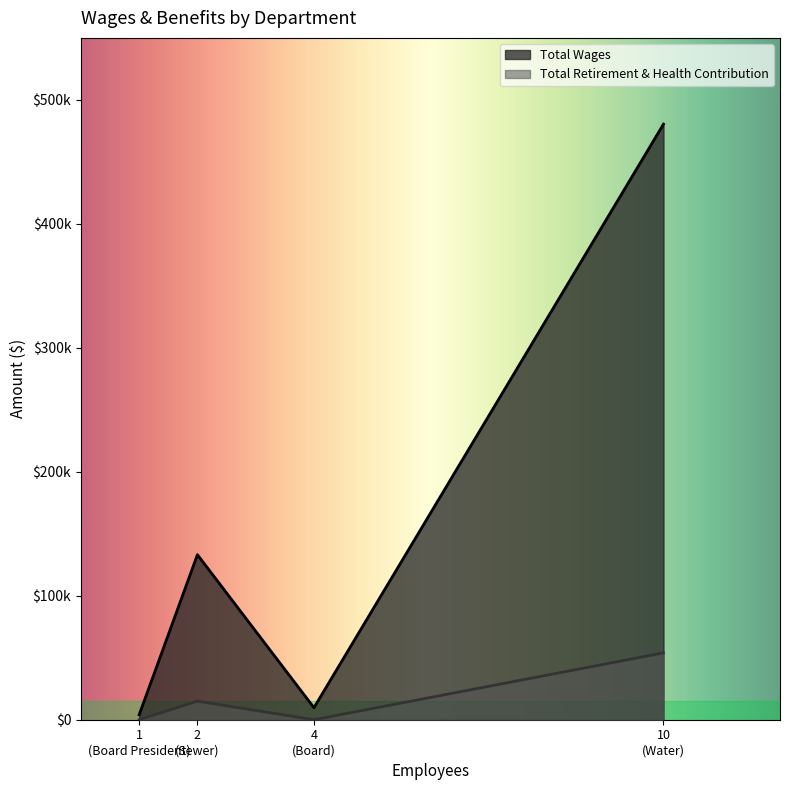

What is the sum of all Total Retirement & Health Contribution values?

68912